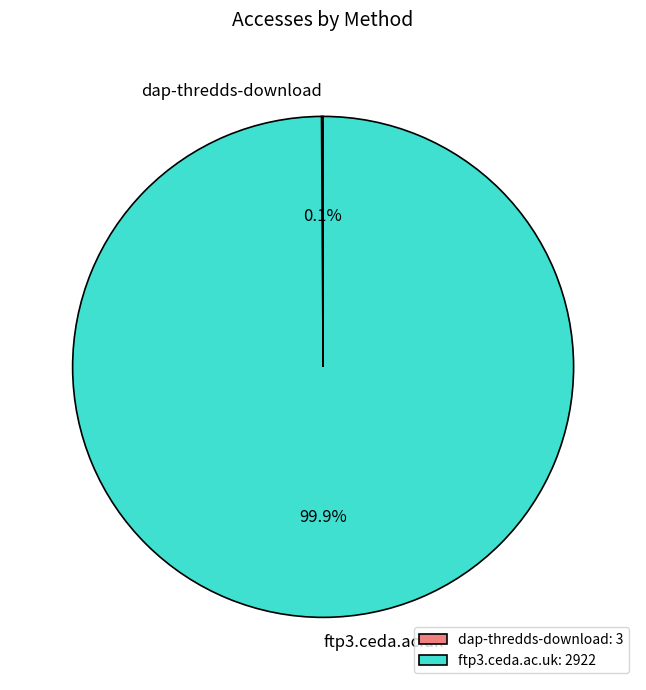

What percentage is NOT represented by ftp3.ceda.ac.uk?

0.1%